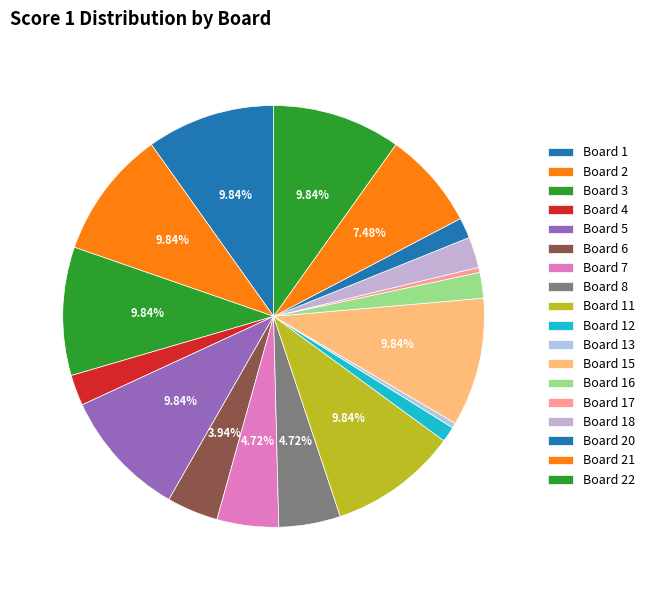

Is it true that Board 8 is 5% of the pie?

True